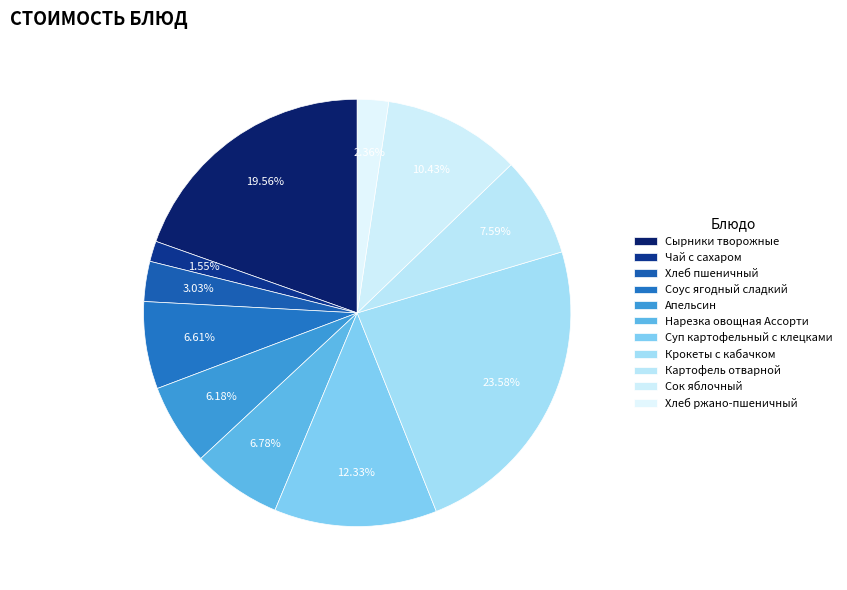

Is there any slice that represents more than half of the pie?

No